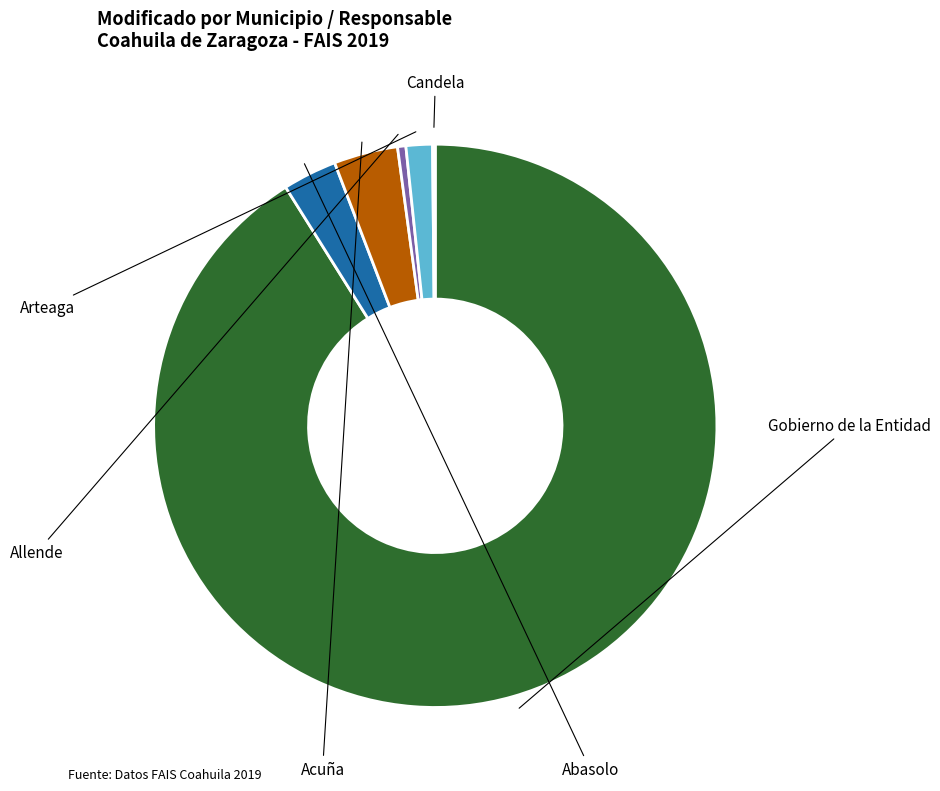

Is there a majority slice in this chart?

Yes